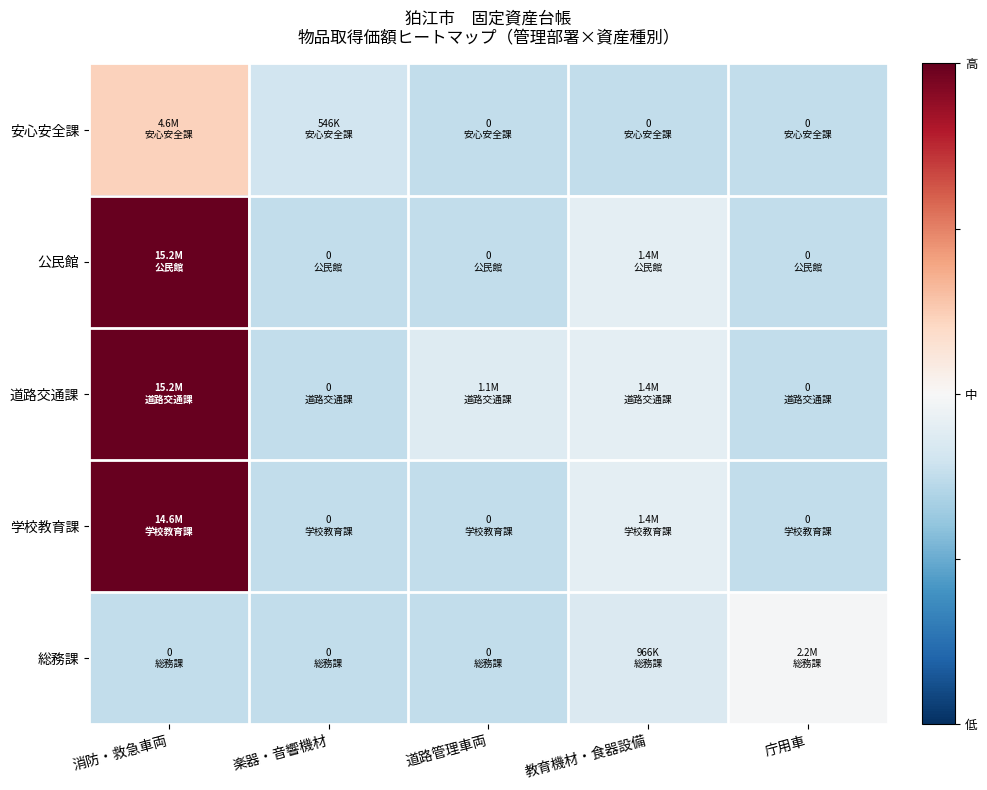

Reading left to right, list all the values displayed in this chart.

安心安全課: 消防・救急車両=0.5	楽器・音響機材=-0.4	道路管理車両=-0.5	教育機材・食器設備=-0.5	庁用車=-0.5
公民館: 消防・救急車両=2.7	楽器・音響機材=-0.5	道路管理車両=-0.5	教育機材・食器設備=-0.2	庁用車=-0.5
道路交通課: 消防・救急車両=2.7	楽器・音響機材=-0.5	道路管理車両=-0.3	教育機材・食器設備=-0.2	庁用車=-0.5
学校教育課: 消防・救急車両=2.6	楽器・音響機材=-0.5	道路管理車両=-0.5	教育機材・食器設備=-0.2	庁用車=-0.5
総務課: 消防・救急車両=-0.5	楽器・音響機材=-0.5	道路管理車両=-0.5	教育機材・食器設備=-0.3	庁用車=-0.0